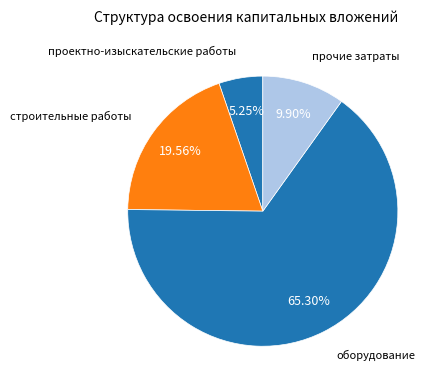

To the nearest percent, what is the difference between the largest and smallest slice percentages?

60%